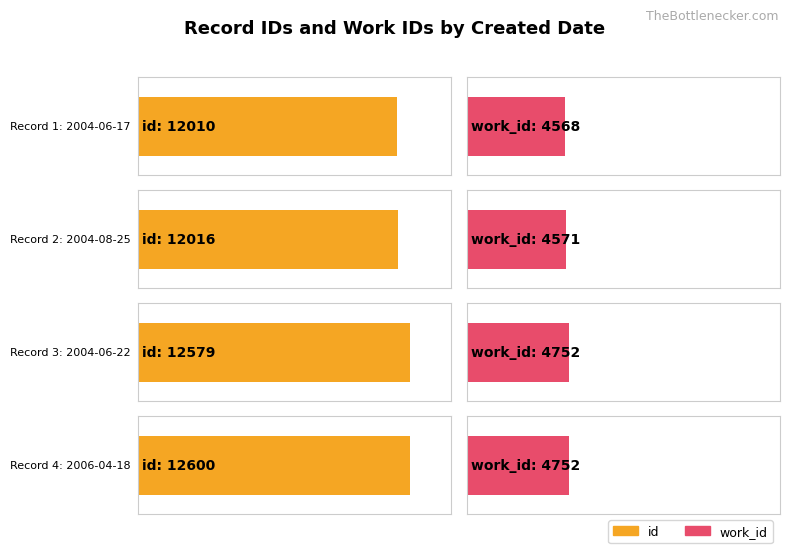

Is it true that work_id equals 4568 at 2004-06-17?

True